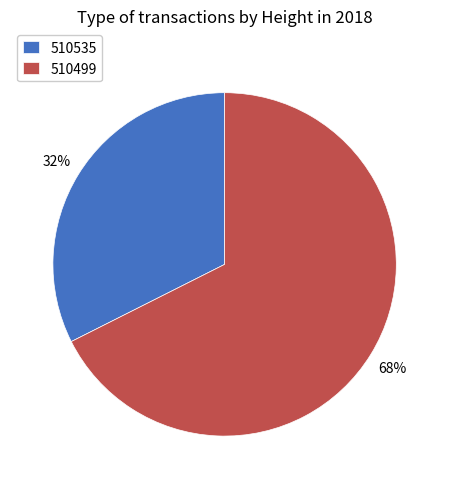

To the nearest percent, what is the average slice percentage?

50%